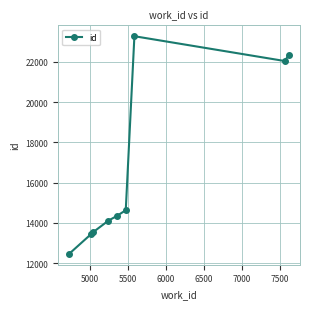

Reading left to right, extract all data points from this chart.

12457	13436	13548	14105	14341	14625	23277	22044	22359